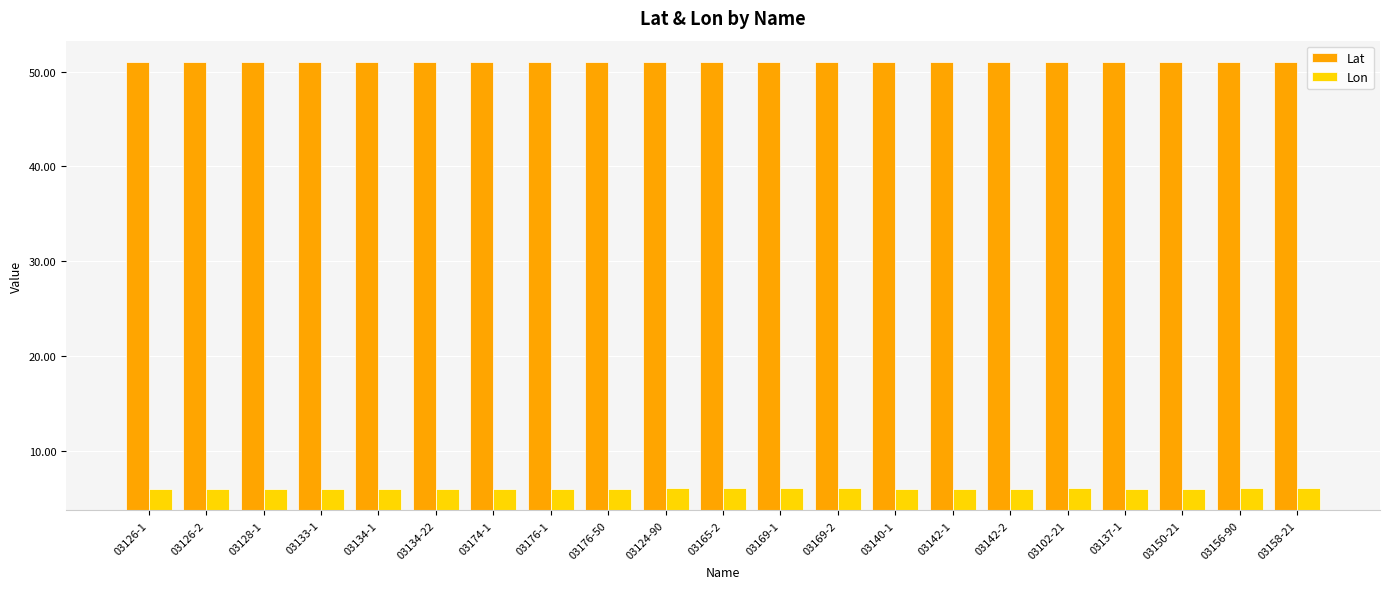

What is the highest value of the Lat series?

51.0